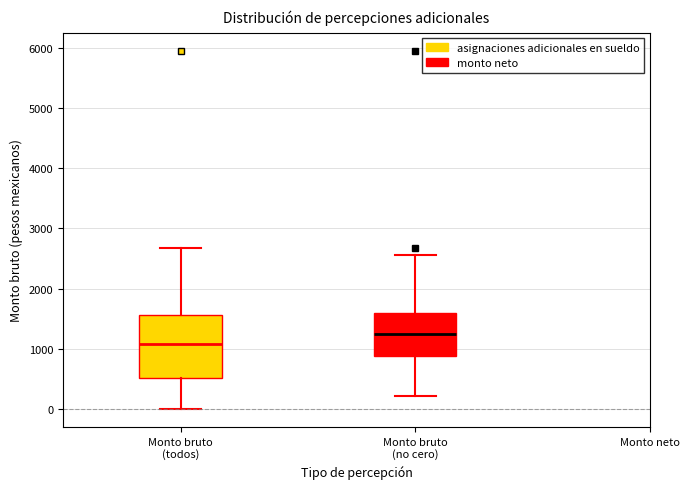

Reading left to right, transcribe this box plot: for each box, give where its median line is, the range the box spans, and where its two whiskers end, as read against the y-axis. The values are not printed on the chart, so give them approximately, as read against the axis.

Monto bruto (todos): median 1100, box 500 to 1600, whiskers 0 to 2700
Monto bruto (no cero): median 1300, box 900 to 1600, whiskers 200 to 2600